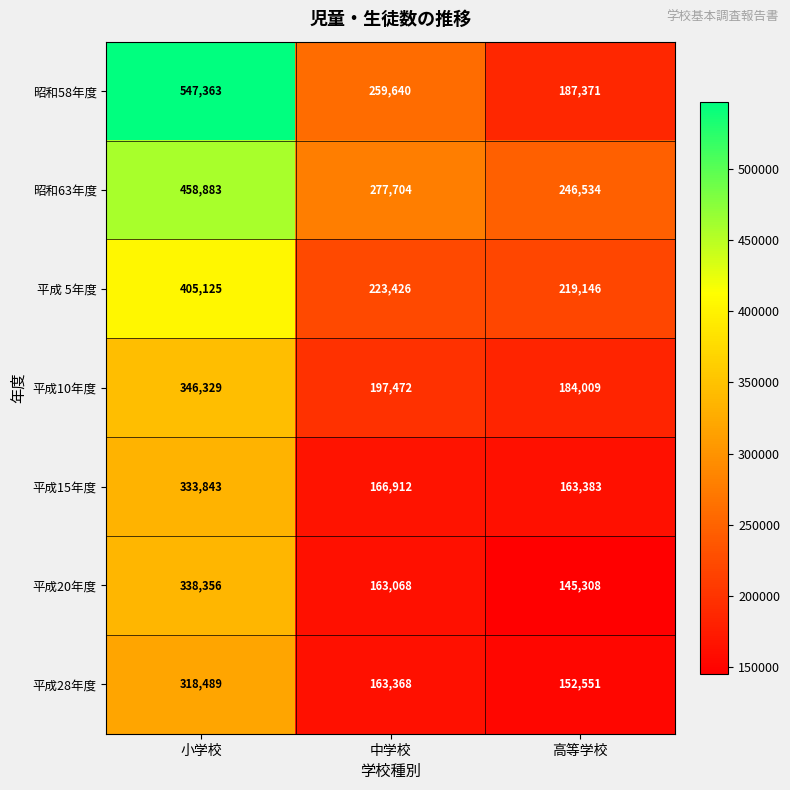

The 昭和58年度 series shows 259640 at 中学校. True or false?

True